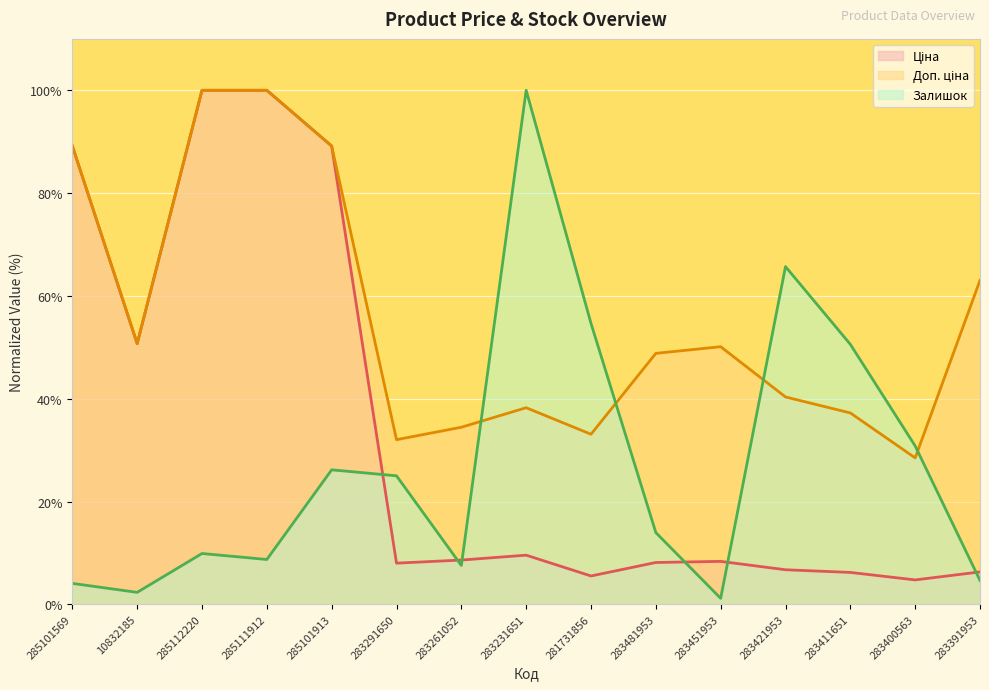

Is the value of Доп. ціна at 283451953 greater than the value of Залишок at 283231651?

No